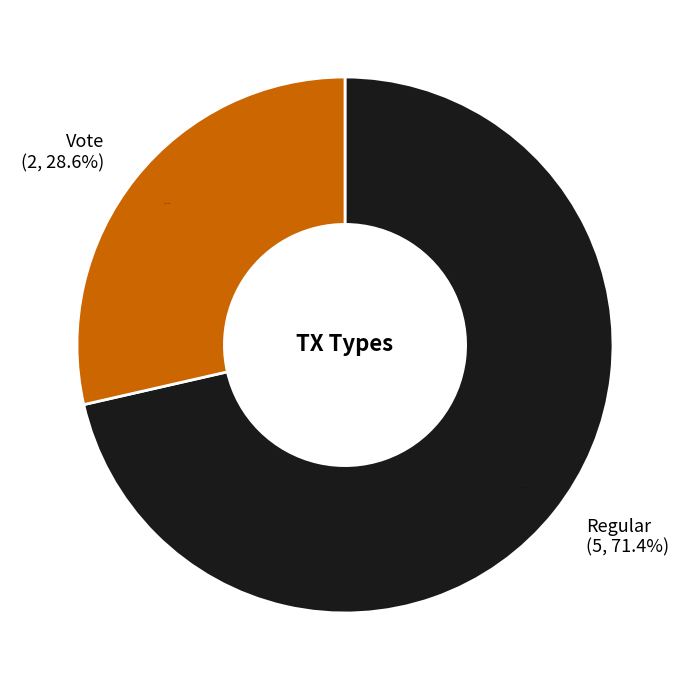

What is the largest slice in the pie chart?

Regular (tx_type)